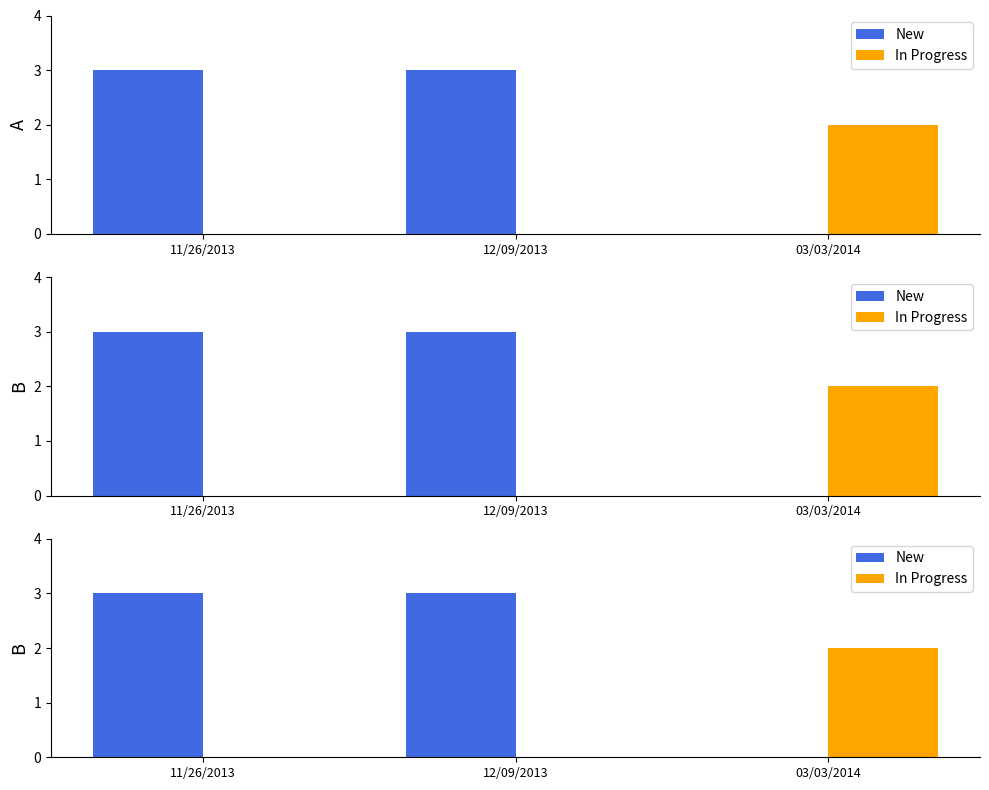

What position from the left is 03/03/2014?

3